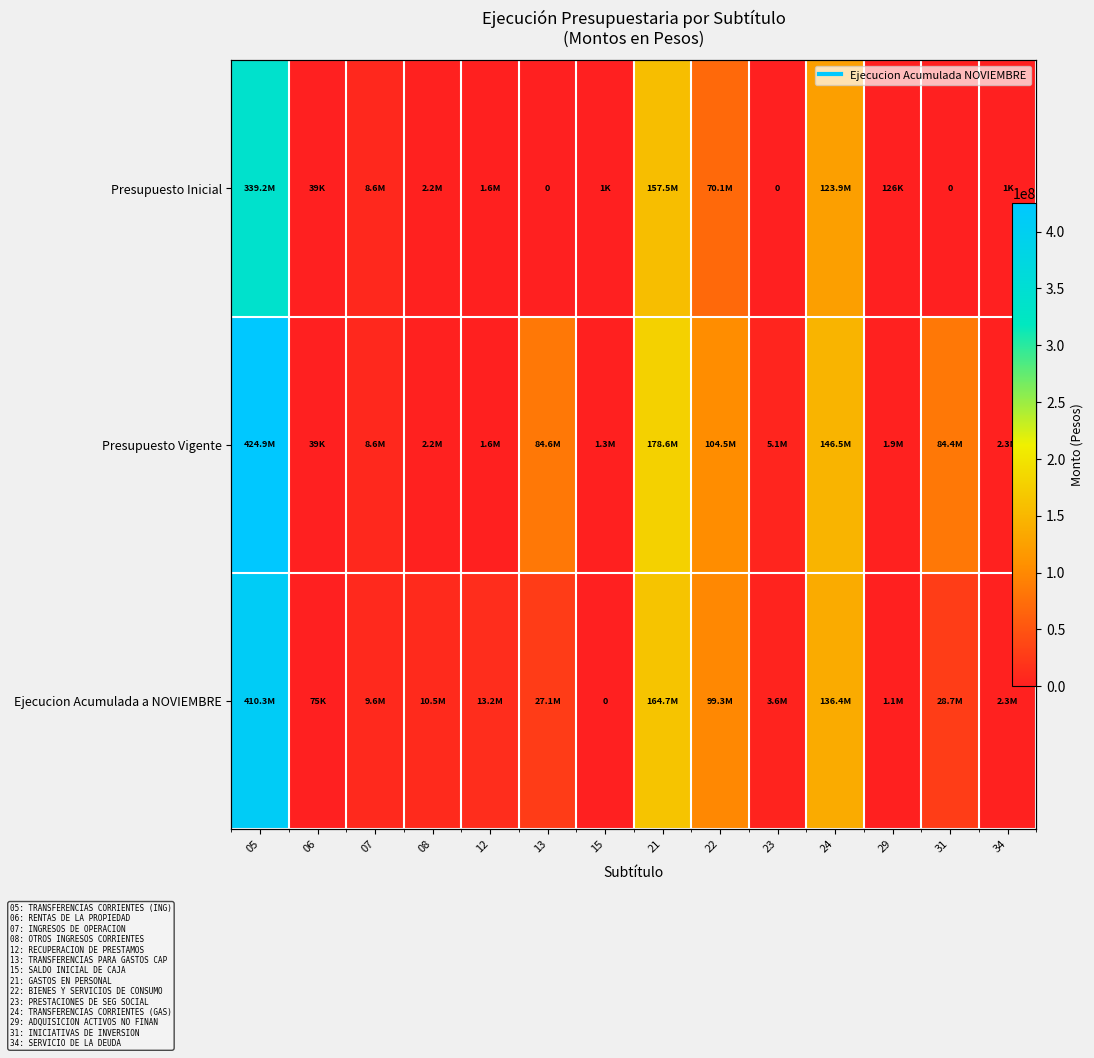

List the labels in order of Presupuesto Vigente value, smallest first.

06, 15, 12, 29, 08, 34, 23, 07, 31, 13, 22, 24, 21, 05